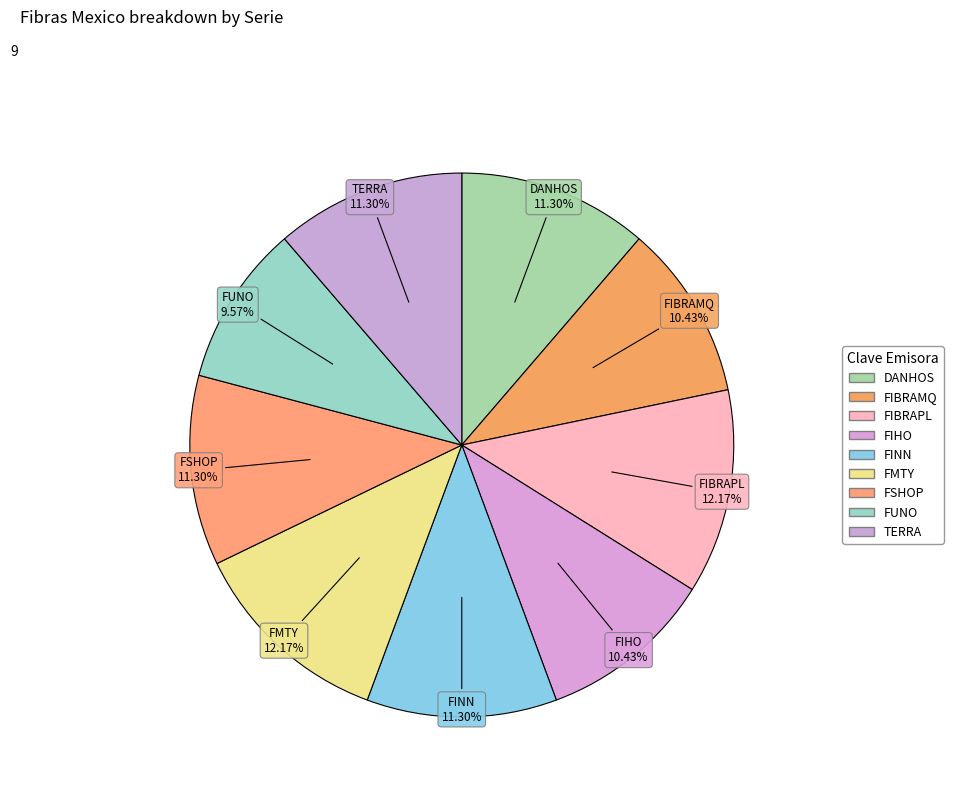

Count the number of slices in the pie.

9